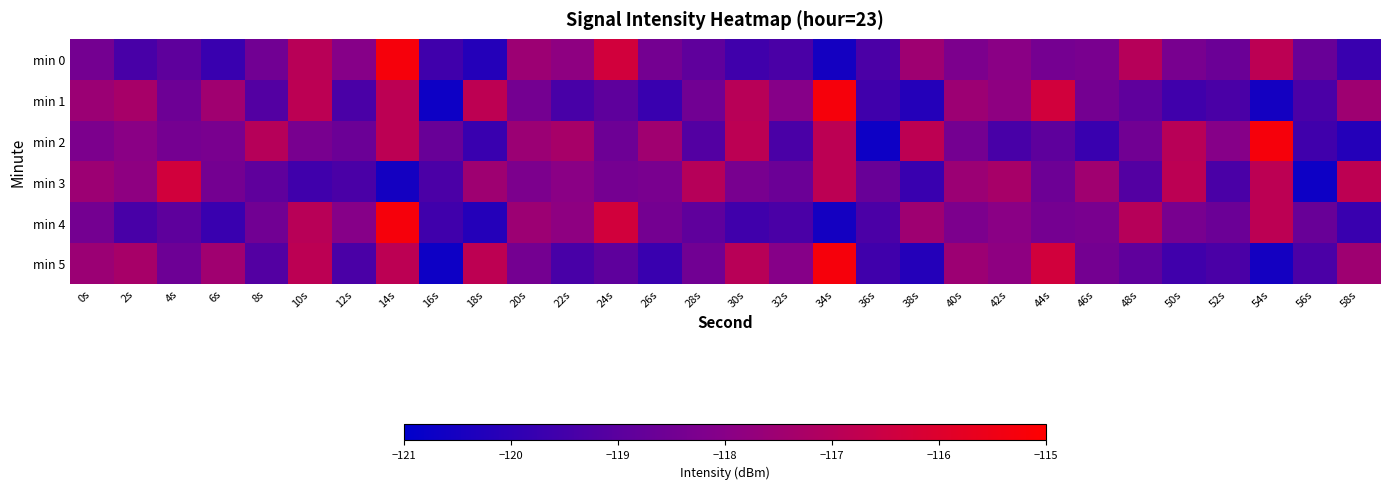

At 10s, list the series in order from smallest to largest.

min 3, min 2, min 0, min 4, min 1, min 5